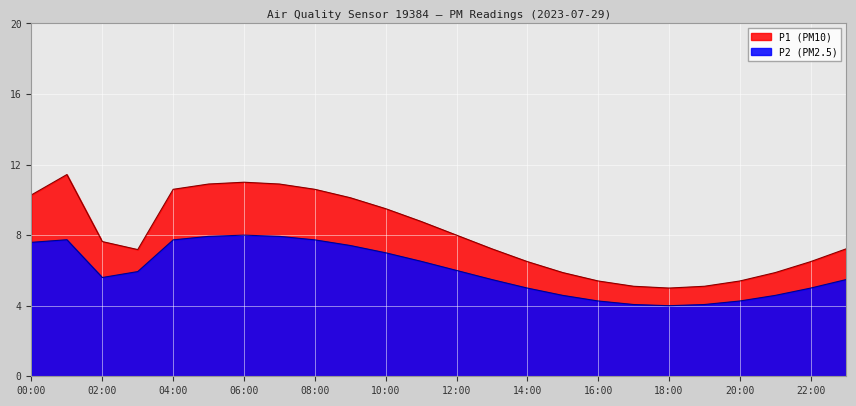

Rank the series at 09:00 from lowest to highest value.

P2, P1